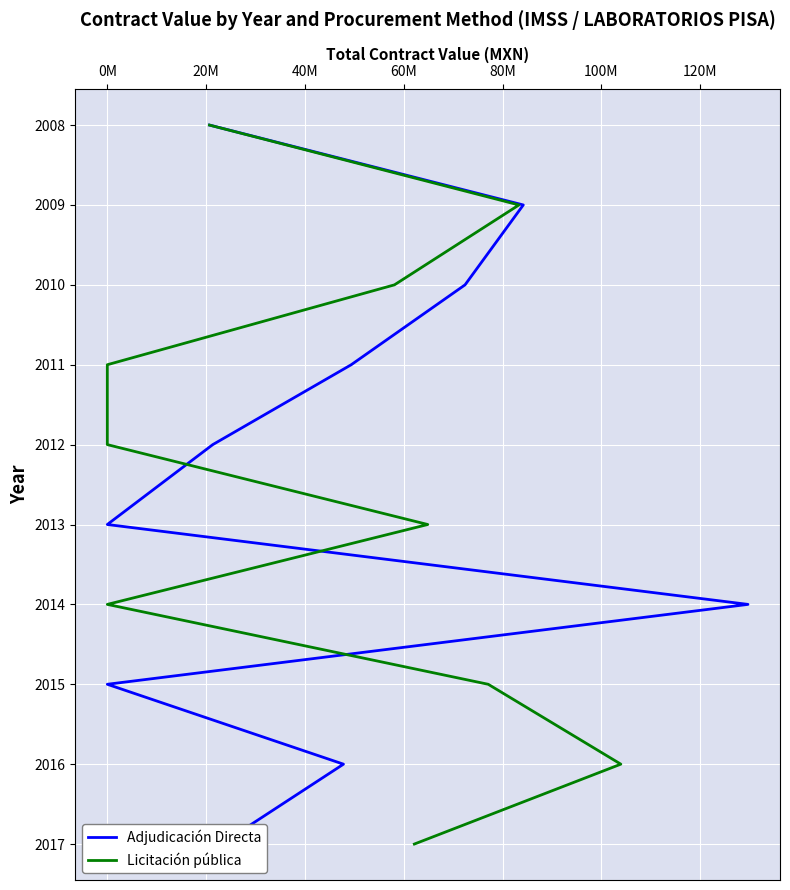

How many Adjudicación Directa values are between 2010 and 2015?

6